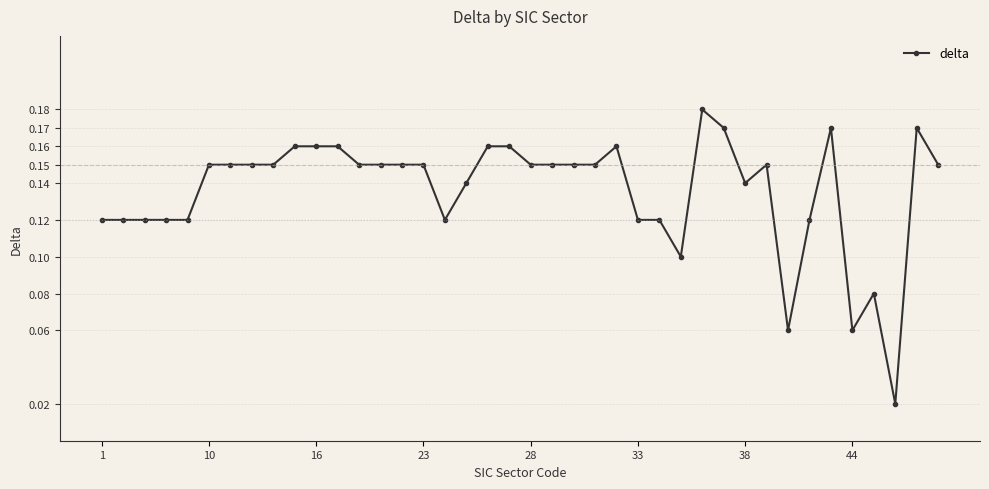

What is the sum of all values?

5.4